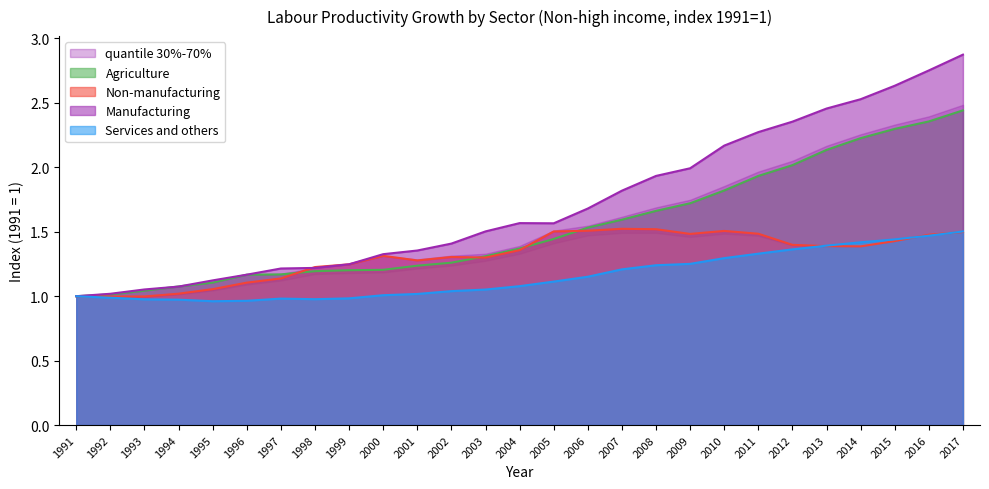

Reading right to left, what are all the values shown in this chart?

Agriculture: 2.4	2.4	2.3	2.2	2.1	2.0	1.9	1.8	1.7	1.7	1.6	1.5	1.4	1.4	1.3	1.3	1.2	1.2	1.2	1.2	1.2	1.2	1.1	1.1	1.0	1.0	1.0
Non-manufacturing: 1.5	1.5	1.4	1.4	1.4	1.4	1.5	1.5	1.5	1.5	1.5	1.5	1.5	1.4	1.3	1.3	1.3	1.3	1.2	1.2	1.1	1.1	1.1	1.0	1.0	1.0	1.0
Manufacturing: 2.9	2.8	2.6	2.5	2.5	2.4	2.3	2.2	2.0	1.9	1.8	1.7	1.6	1.6	1.5	1.4	1.4	1.3	1.2	1.2	1.2	1.2	1.1	1.1	1.1	1.0	1.0
Services and others: 1.5	1.5	1.4	1.4	1.4	1.4	1.3	1.3	1.3	1.2	1.2	1.2	1.1	1.1	1.1	1.0	1.0	1.0	1.0	1.0	1.0	1.0	1.0	1.0	1.0	1.0	1.0